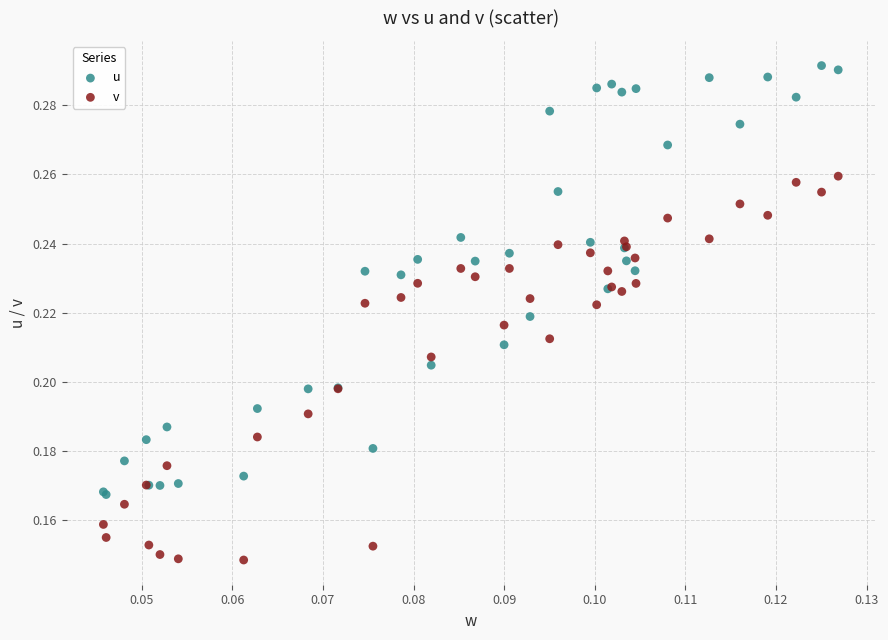

What are all the series names shown in the legend?

u, v